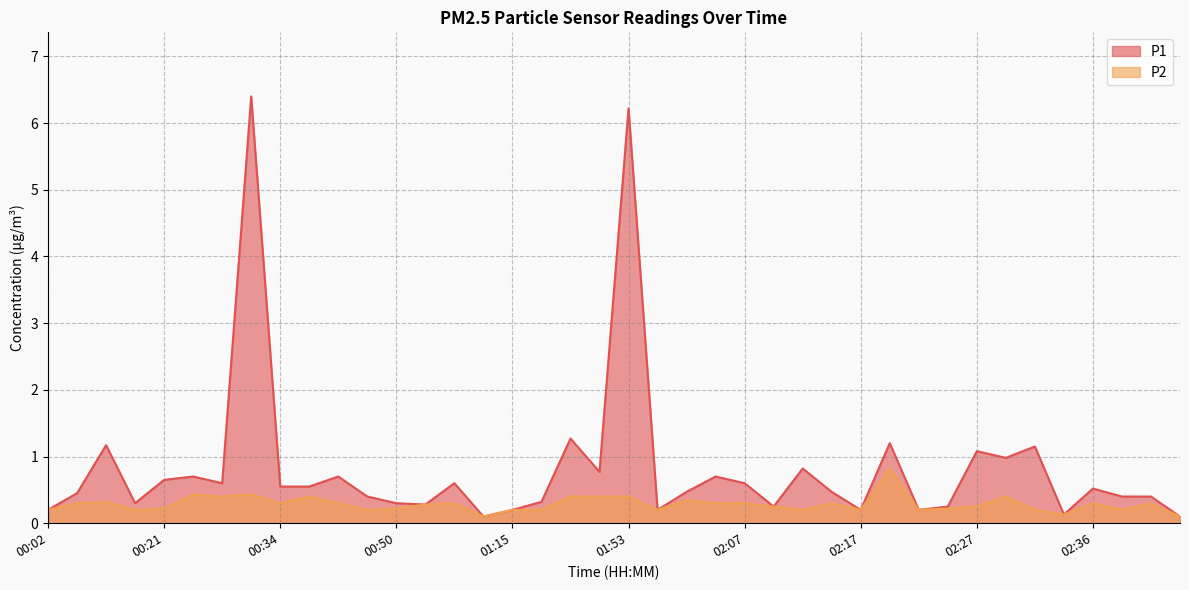

Reading left to right, extract all data points from this chart.

P1: 00:02=0.2	00:05=0.5	00:16=1.2	00:18=0.3	00:21=0.7	00:23=0.7	00:28=0.6	00:31=6.4	00:34=0.6	00:36=0.6	00:39=0.7	00:47=0.4	00:50=0.3	01:01=0.3	01:07=0.6	01:12=0.1	01:15=0.2	01:23=0.3	01:42=1.3	01:48=0.8	01:53=6.2	01:59=0.2	02:02=0.5	02:04=0.7	02:07=0.6	02:09=0.2	02:12=0.8	02:14=0.5	02:17=0.2	02:19=1.2	02:22=0.2	02:24=0.2	02:27=1.1	02:29=1.0	02:31=1.1	02:34=0.1	02:36=0.5	02:39=0.4	02:41=0.4	02:46=0.1
P2: 00:02=0.2	00:05=0.3	00:16=0.3	00:18=0.2	00:21=0.2	00:23=0.4	00:28=0.4	00:31=0.4	00:34=0.3	00:36=0.4	00:39=0.3	00:47=0.2	00:50=0.2	01:01=0.3	01:07=0.3	01:12=0.1	01:15=0.2	01:23=0.2	01:42=0.4	01:48=0.4	01:53=0.4	01:59=0.2	02:02=0.3	02:04=0.3	02:07=0.3	02:09=0.2	02:12=0.2	02:14=0.3	02:17=0.2	02:19=0.8	02:22=0.2	02:24=0.2	02:27=0.2	02:29=0.4	02:31=0.2	02:34=0.1	02:36=0.3	02:39=0.2	02:41=0.3	02:46=0.1